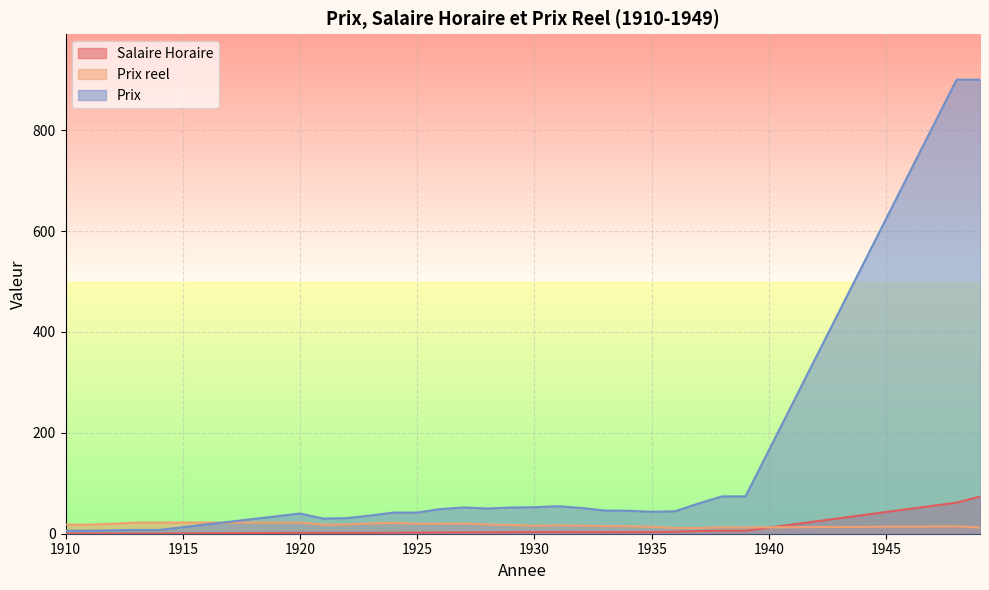

Where do Prix reel and Salaire Horaire first cross each other?

1939 and 1948